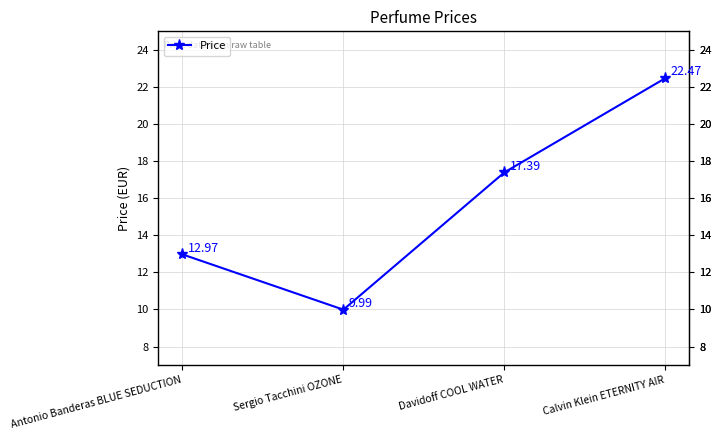

Reading left to right, extract all data points from this chart.

Antonio Banderas BLUE SEDUCTION=13.0	Sergio Tacchini OZONE=10.0	Davidoff COOL WATER=17.4	Calvin Klein ETERNITY AIR=22.5